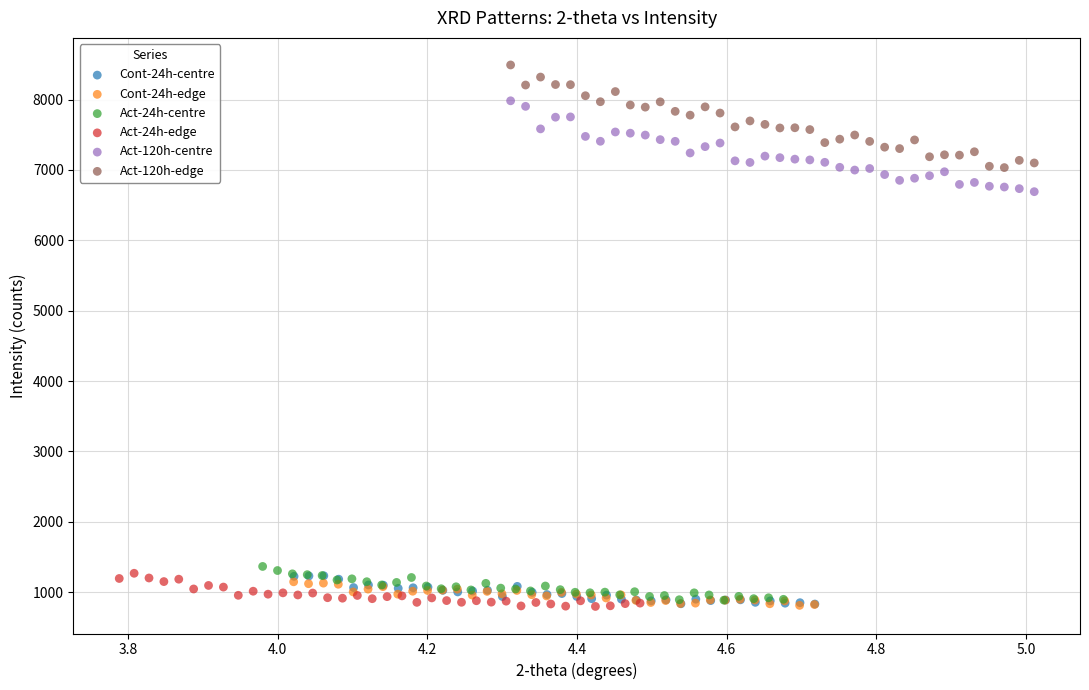

What are all the series names shown in the legend?

Cont-24h-centre, Cont-24h-edge, Act-24h-centre, Act-24h-edge, Act-120h-centre, Act-120h-edge